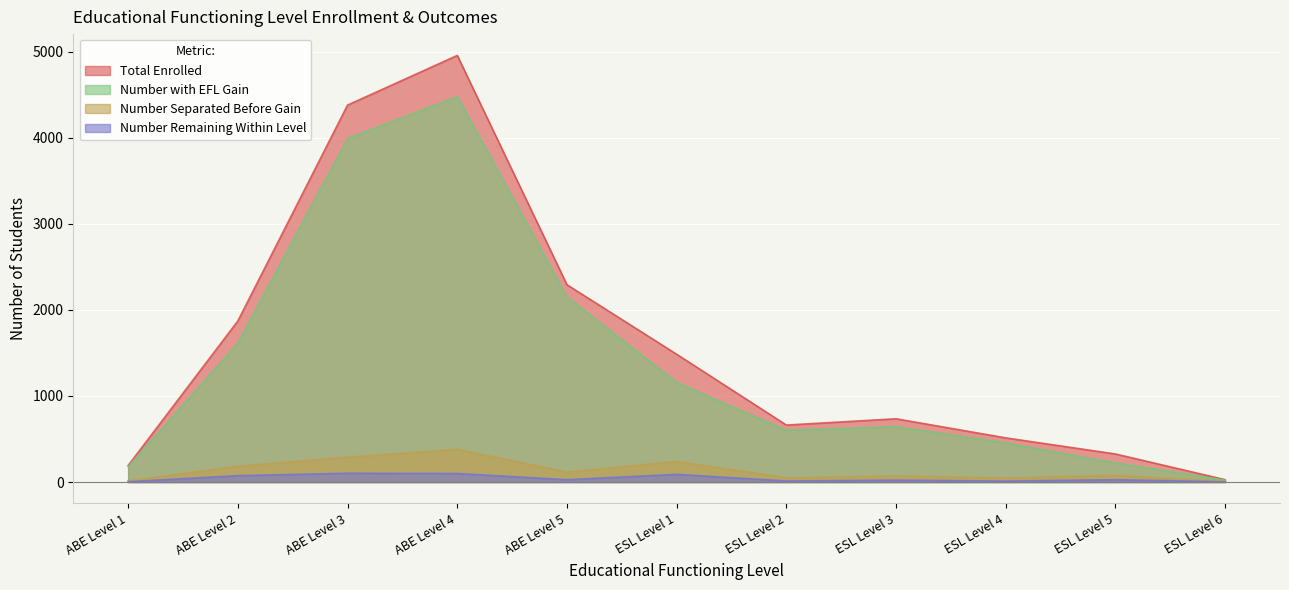

At how many categories does at least one series exceed 3912?

2